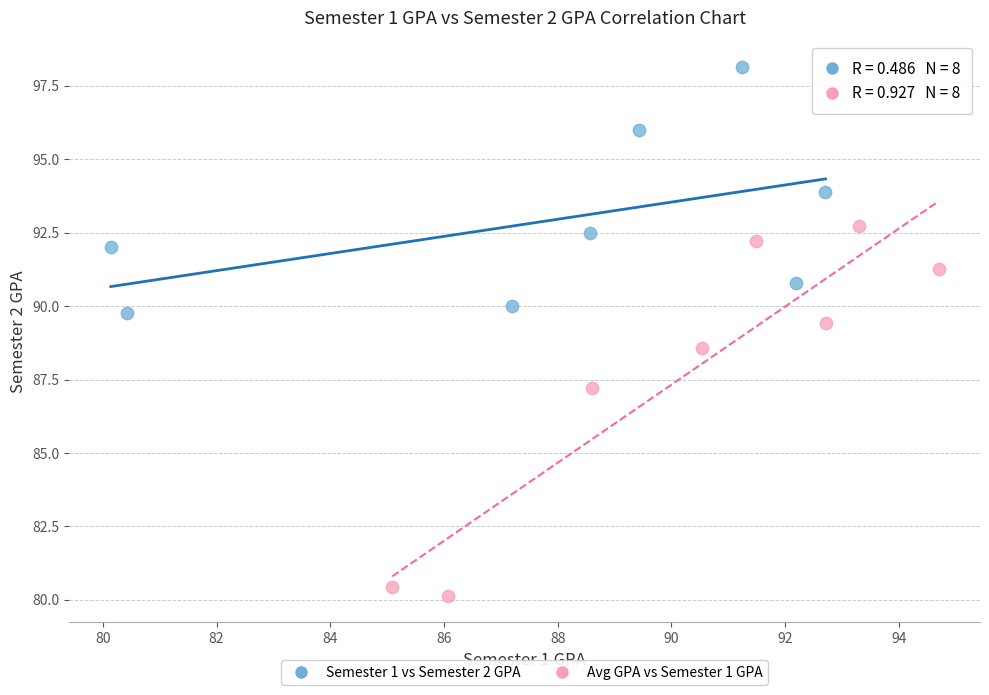

Which series reaches the maximum Y coordinate?

Semester 1 vs Semester 2 GPA